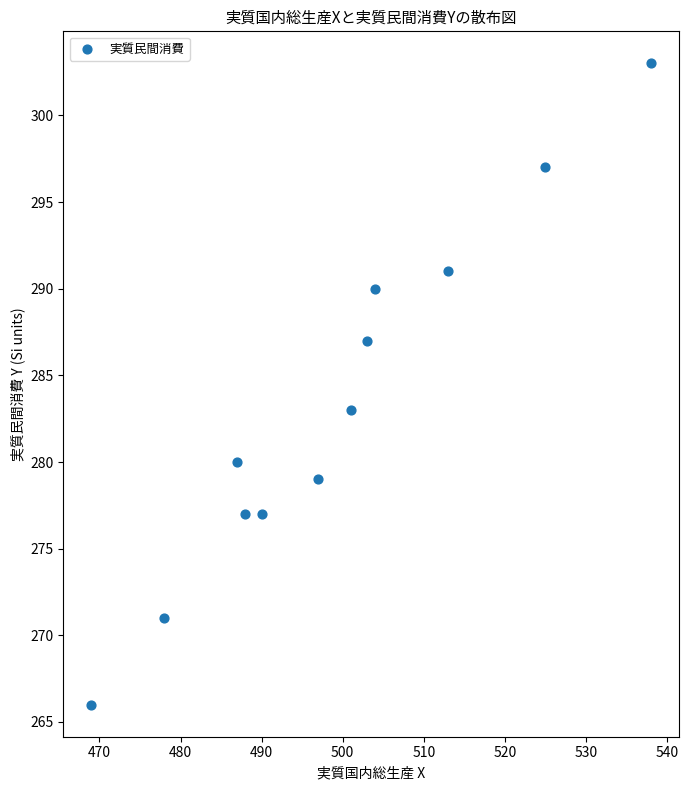

What is the range of X values (max minus min)?

69